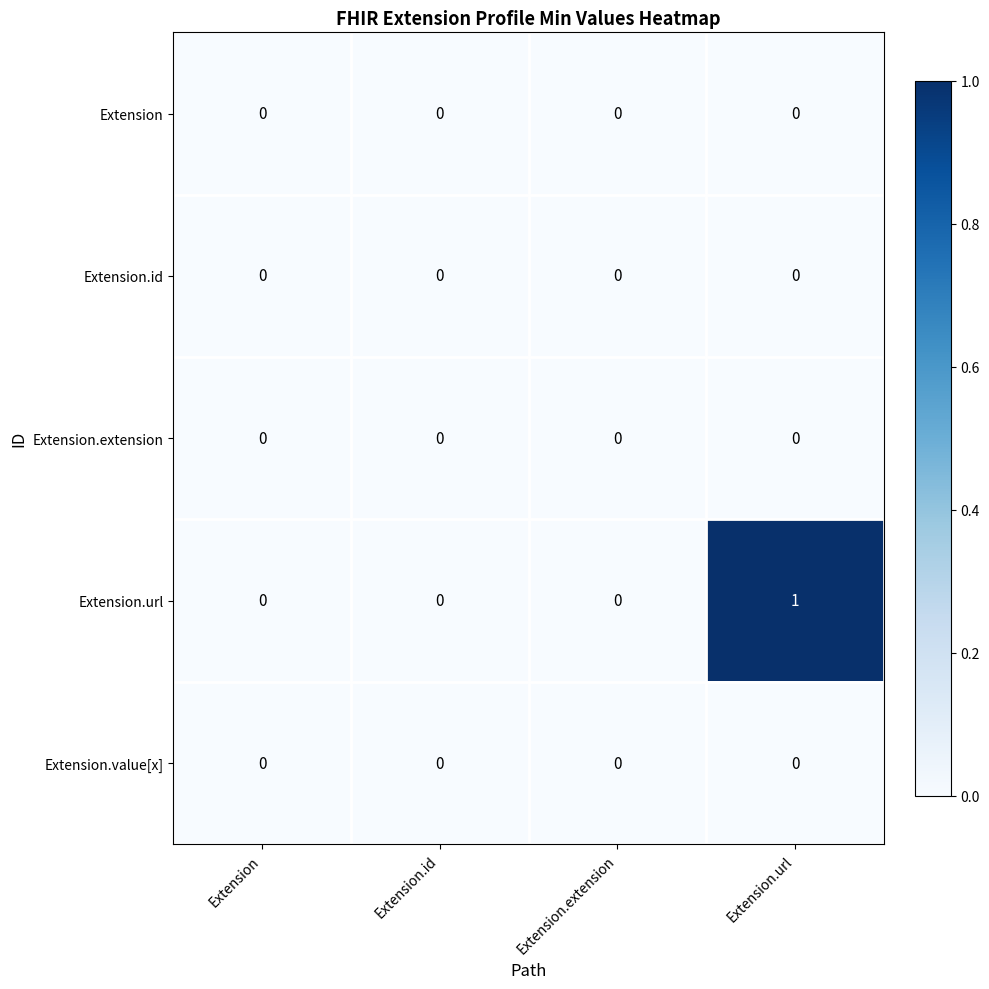

True or false: Extension has a value of 0 at Extension.id.

True